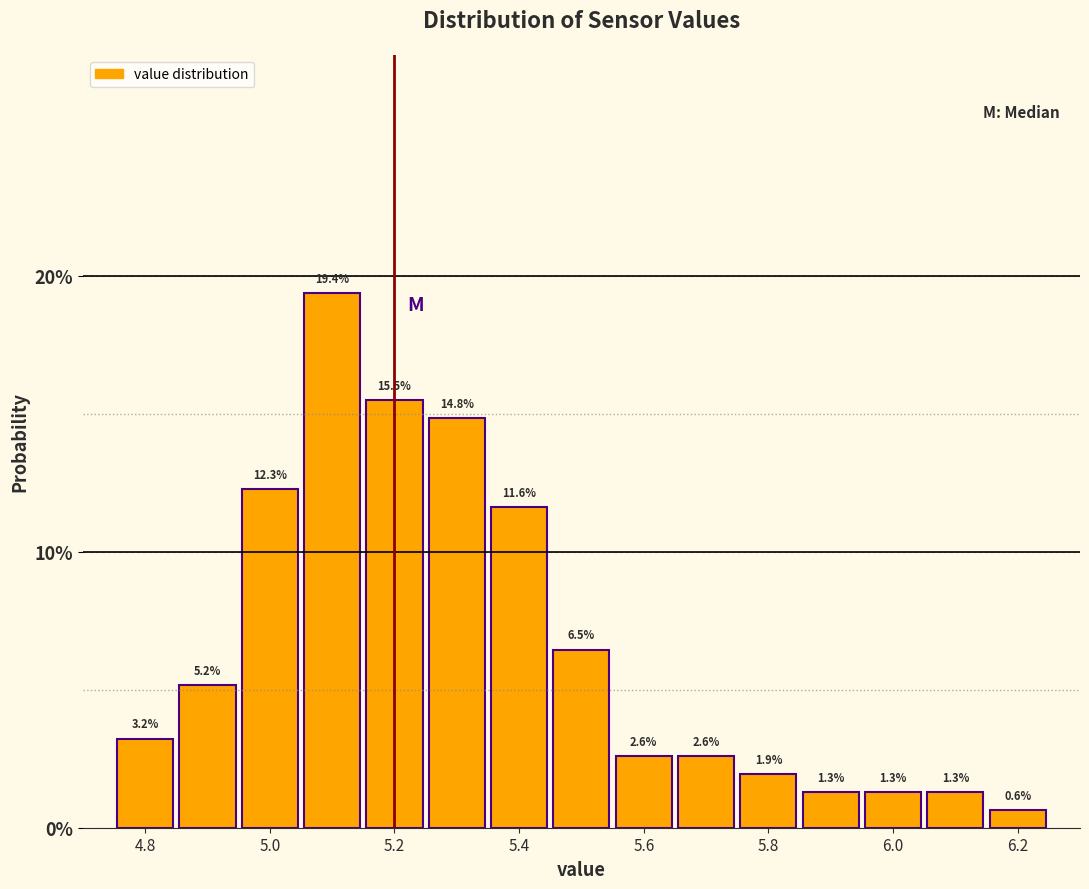

Reading left to right, list every bar in this chart as the range it spans on the x-axis followed by its height. The bar edges are not printed on the chart, so give them approximately, as read against the axis.

4.75 to 4.85: 3.2
4.85 to 4.95: 5.2
4.95 to 5.05: 12.3
5.05 to 5.15: 19.4
5.15 to 5.25: 15.5
5.25 to 5.35: 14.8
5.35 to 5.45: 11.6
5.45 to 5.55: 6.5
5.55 to 5.65: 2.6
5.65 to 5.75: 2.6
5.75 to 5.85: 1.9
5.85 to 5.95: 1.3
5.95 to 6.05: 1.3
6.05 to 6.15: 1.3
6.15 to 6.25: 0.6